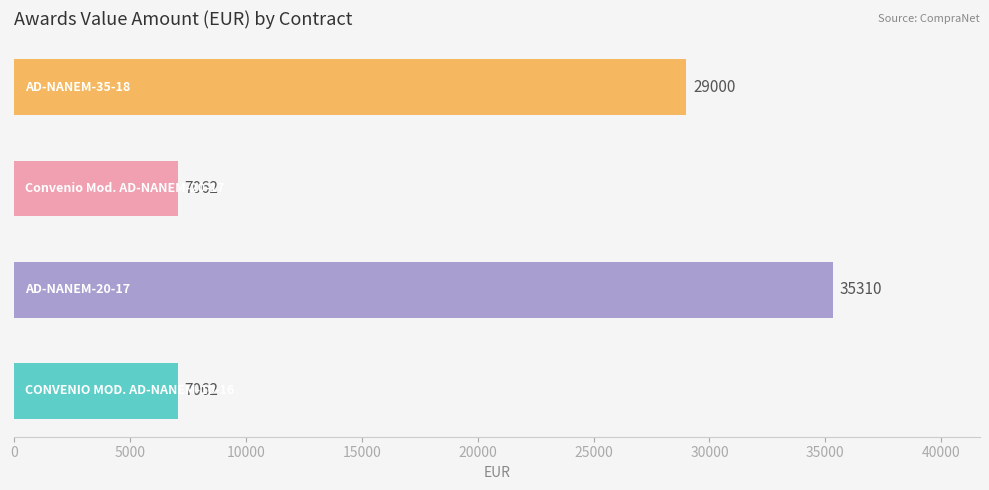

Reading bottom to top, extract all data points from this chart.

7062	35310	7062	29000